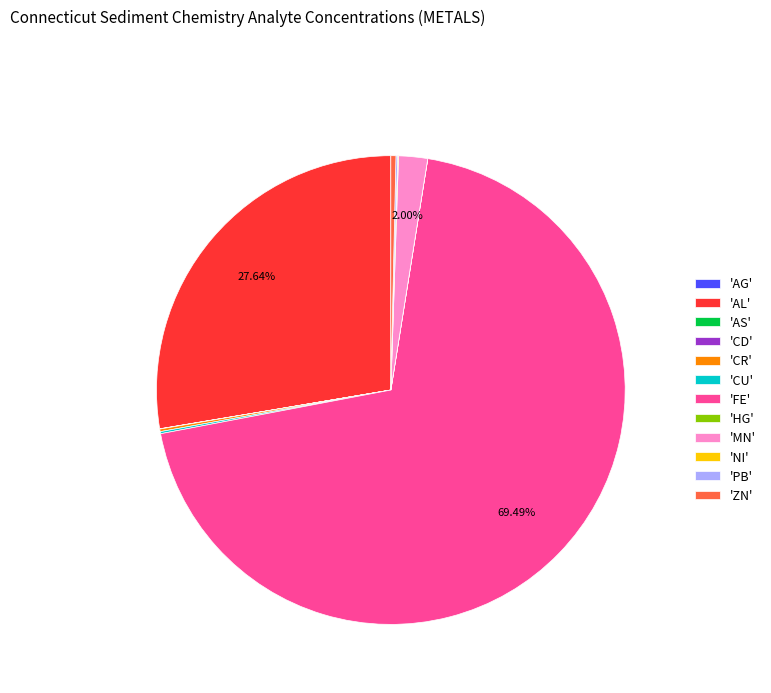

To the nearest percent, what is the average slice percentage?

8%